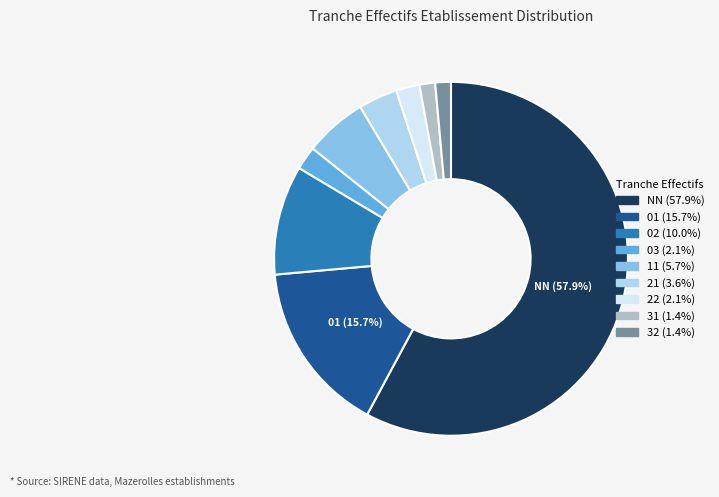

Between NN and 22, which is larger?

NN